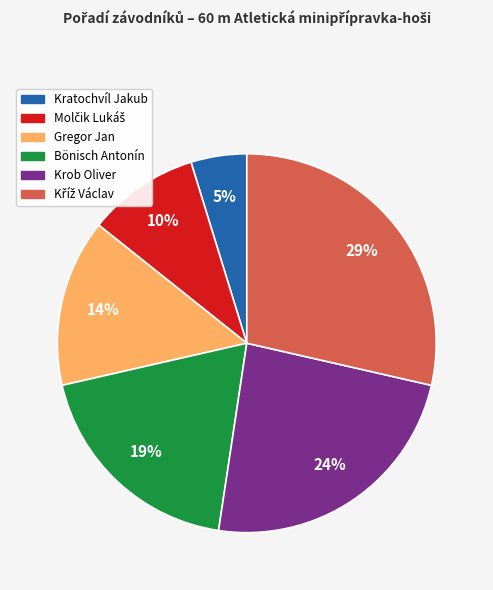

True or false: Krob Oliver accounts for 15% of the total.

False